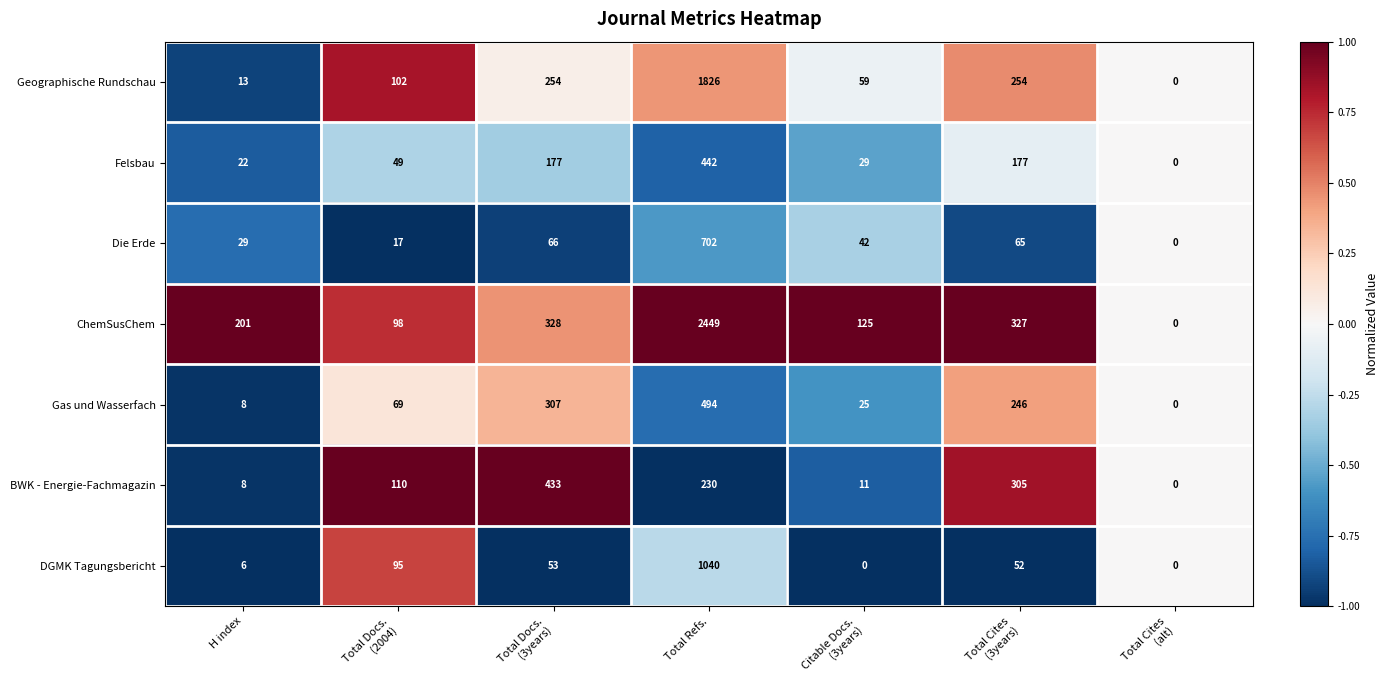

What is the average value of the Geographische Rundschau series?

358